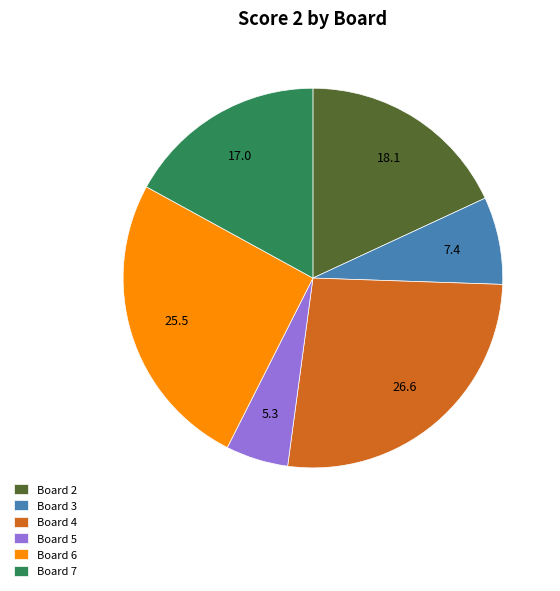

Do Board 2 and Board 6 together represent more than half of the pie?

No